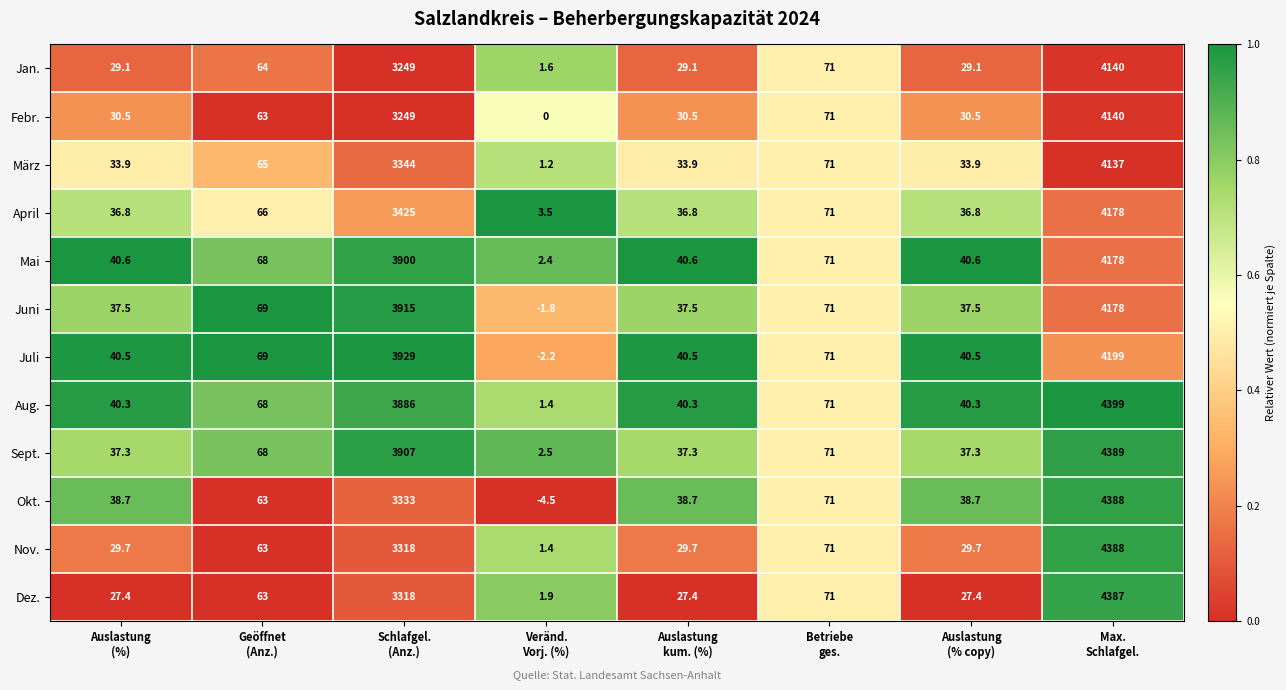

What is the difference between the maximum and minimum values in the Juni series?

4179.8